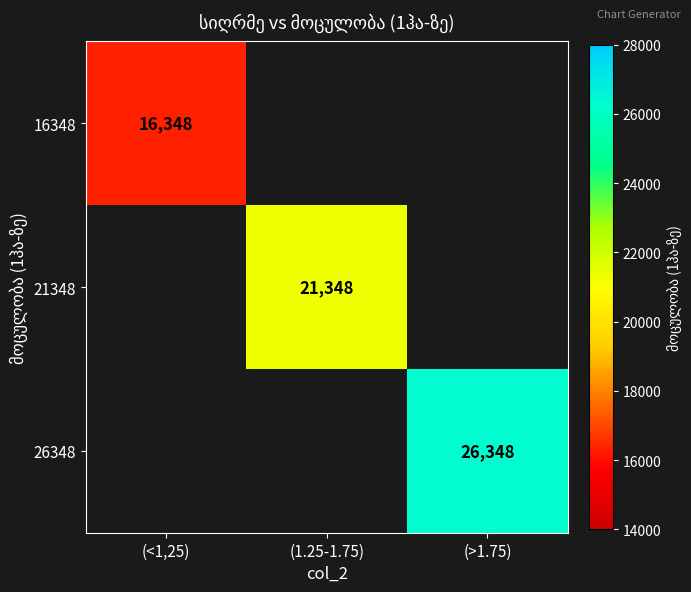

At which category does the chart reach its peak across all series?

(>1.75)